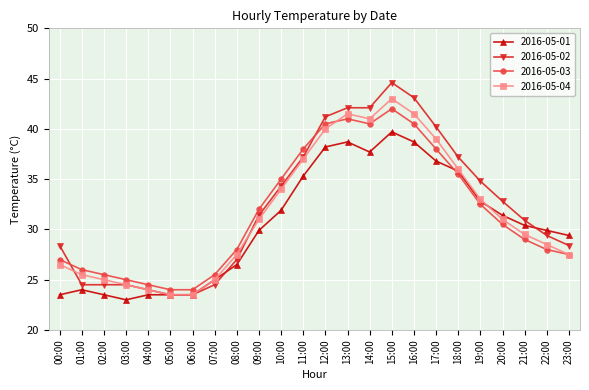

Which series has the widest spread of values?

2016-05-02